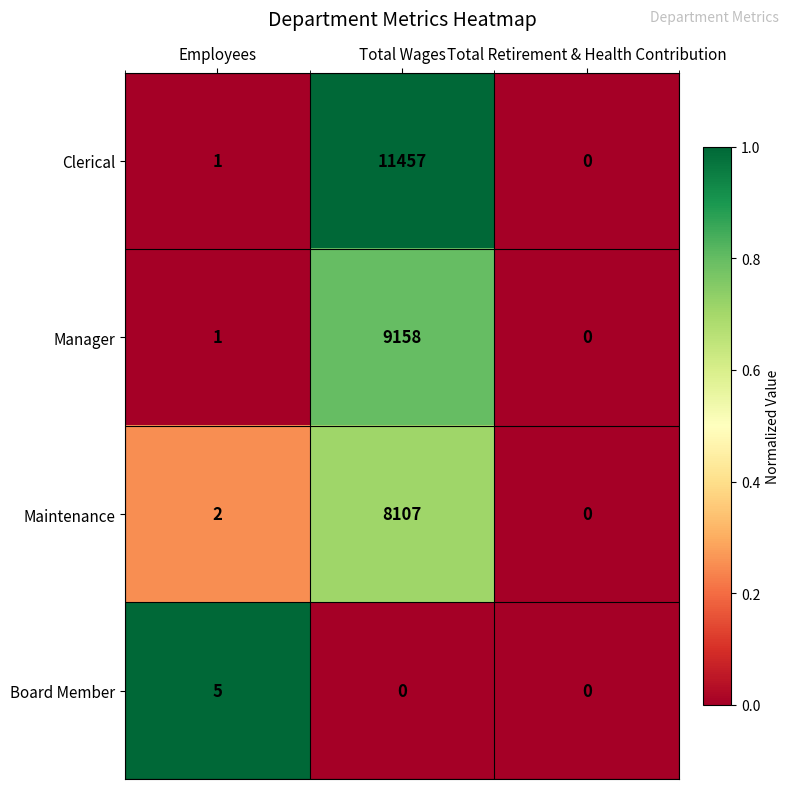

What is the greatest value displayed?

11457